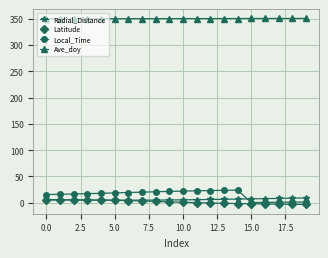

How many values in the Latitude series exceed 1?

10